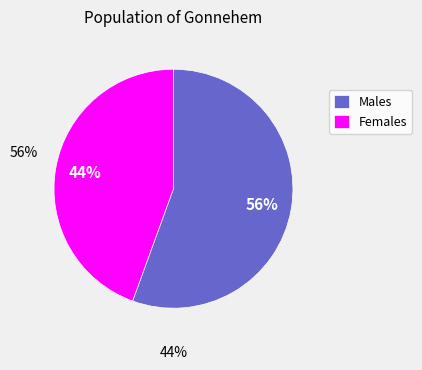

To the nearest percent, what is the combined percentage of Females and Males?

100%